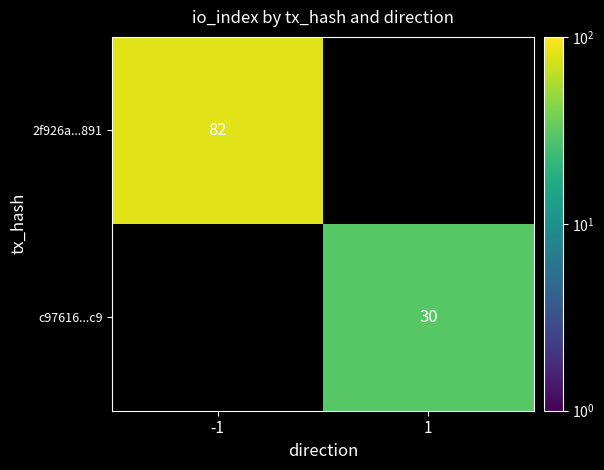

The value of 2f926a...891 at -1 is 57. True or false?

False